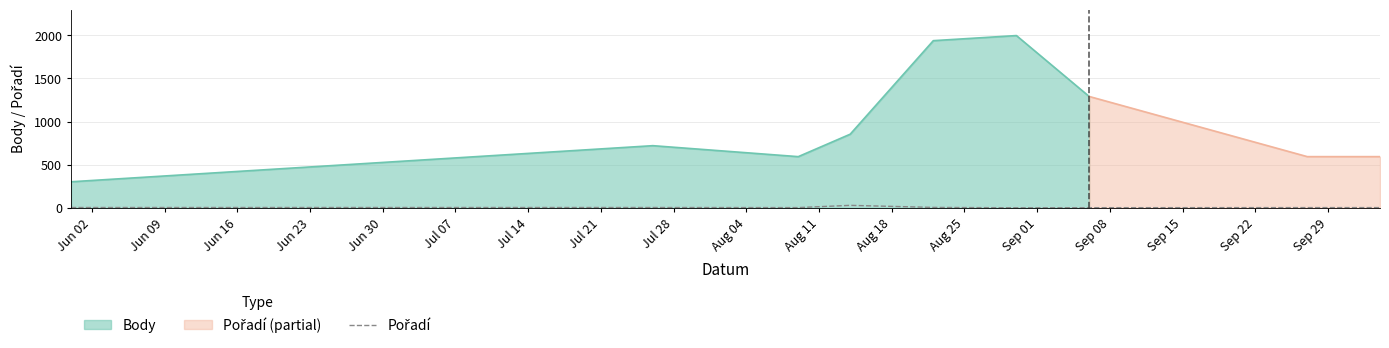

Which category has the lowest value across all series?

Jul 07